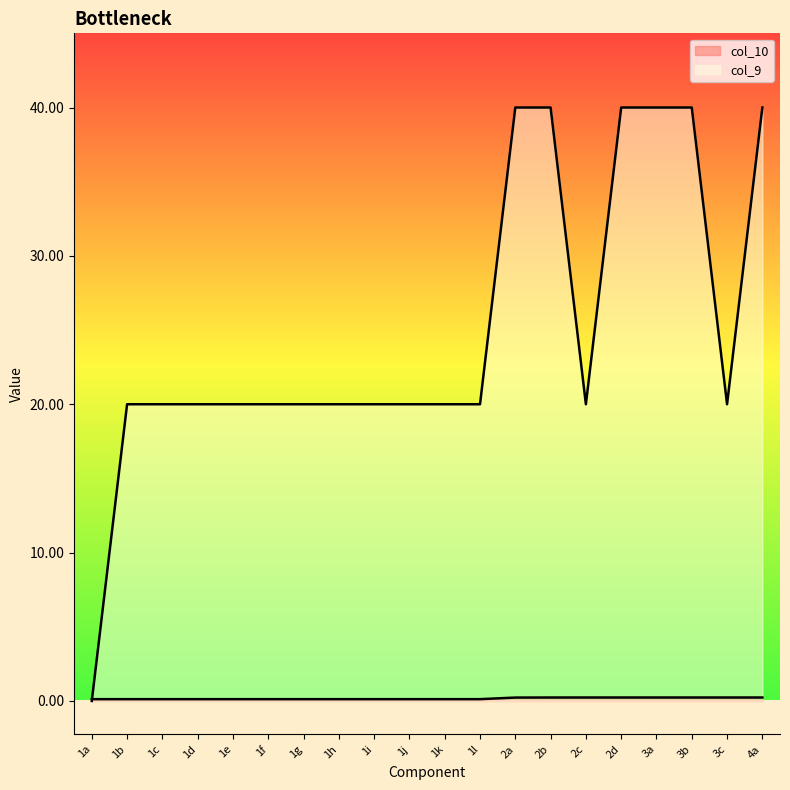

True or false: col_10 has more than 2 points higher than both neighbors.

False